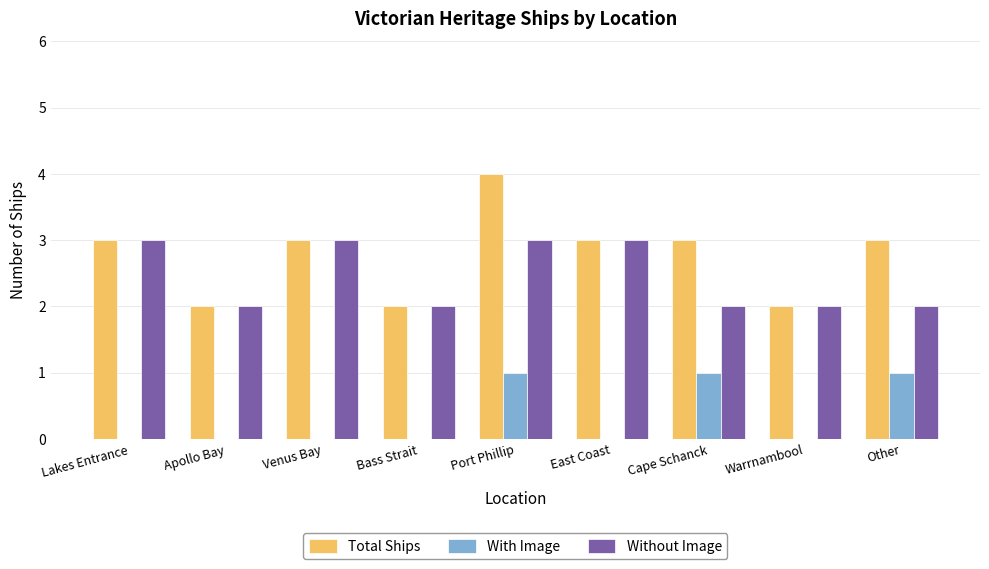

At which category does the chart reach its peak across all series?

Port Phillip